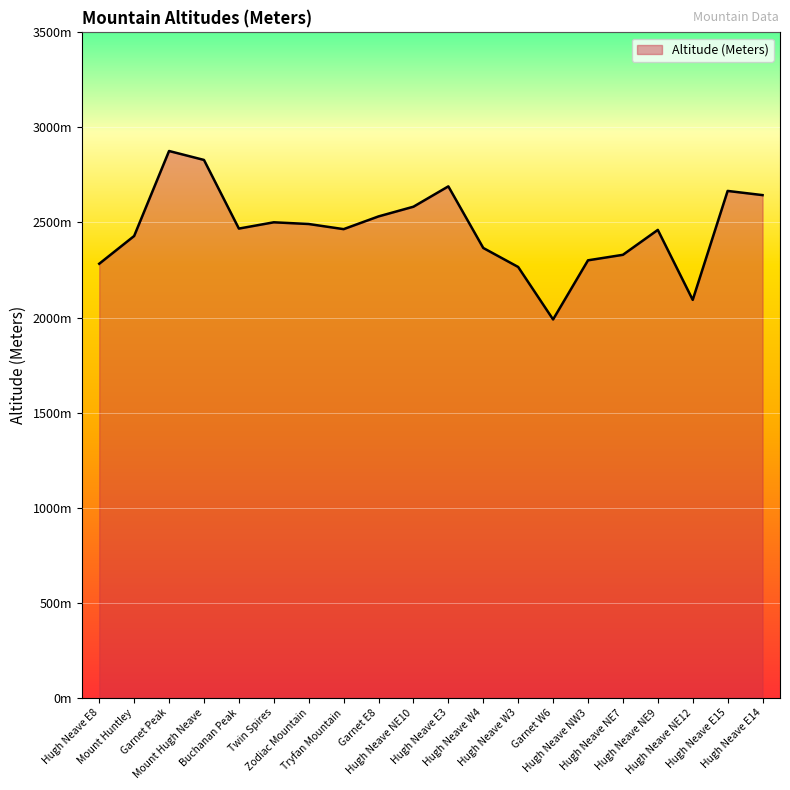

Reading left to right, transcribe all the data shown in this chart.

2283	2429	2876	2829	2468	2501	2492	2465	2532	2583	2690	2366	2266	1990	2301	2330	2461	2093	2666	2644